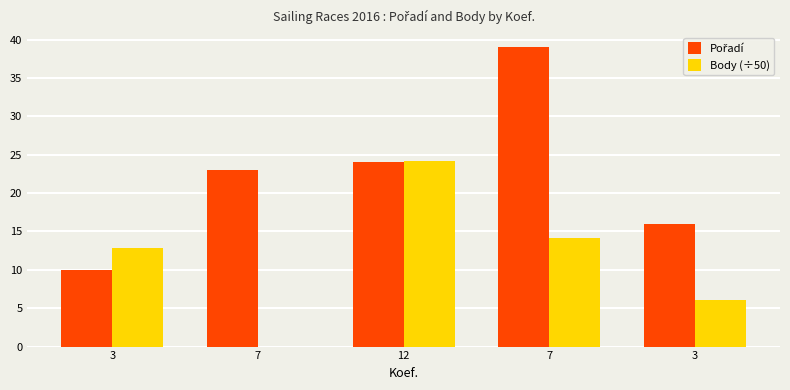

Read the Body (÷50) value at 3.

12.9